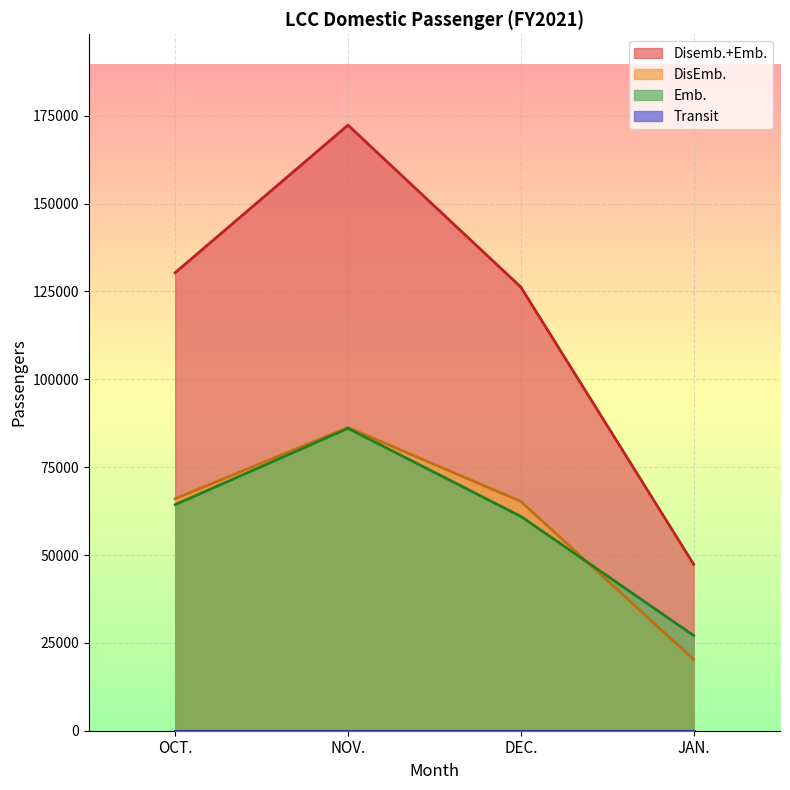

Rank the categories by Disemb.+Emb. value from lowest to highest.

JAN., DEC., OCT., NOV.